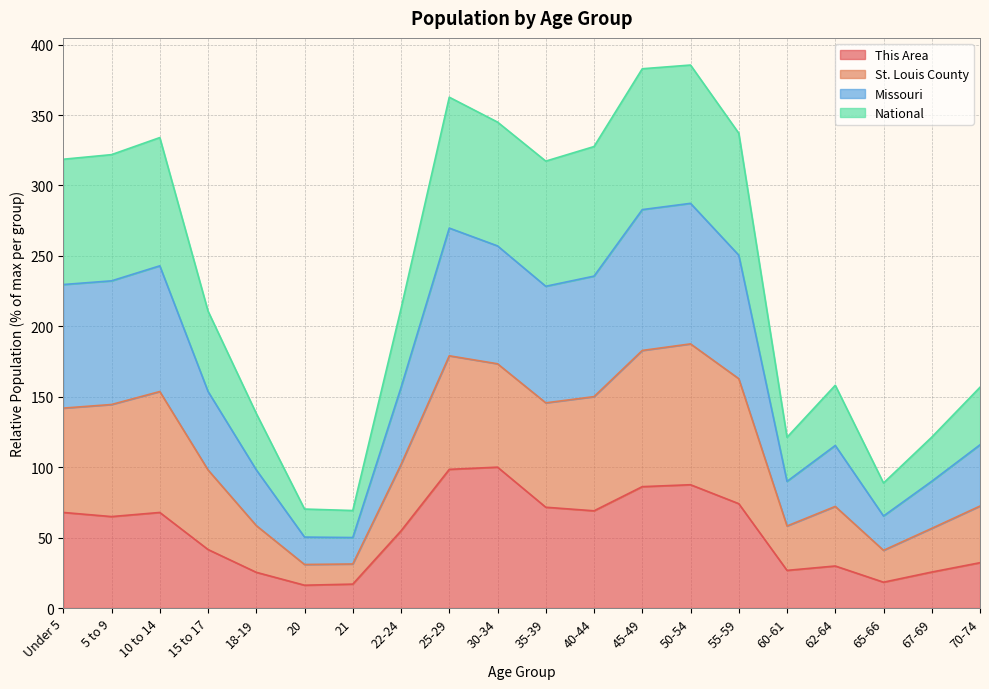

Rank the categories by This Area value from lowest to highest.

20, 21, 65-66, 18-19, 67-69, 60-61, 62-64, 70-74, 15 to 17, 22-24, 5 to 9, Under 5, 10 to 14, 40-44, 35-39, 55-59, 45-49, 50-54, 25-29, 30-34